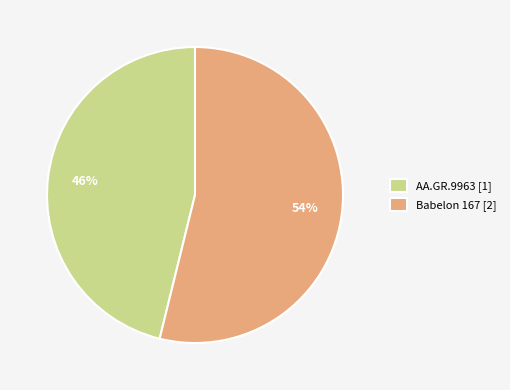

How many segments does this pie chart have?

2